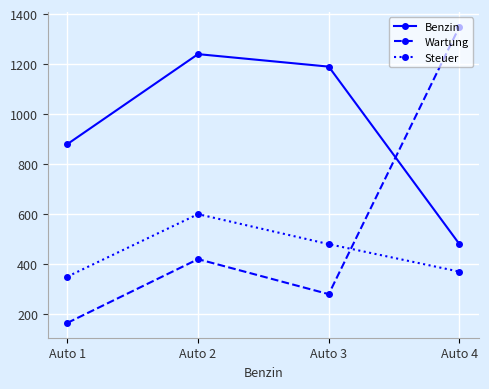

What are all the series names shown in the legend?

Benzin, Wartung, Steuer